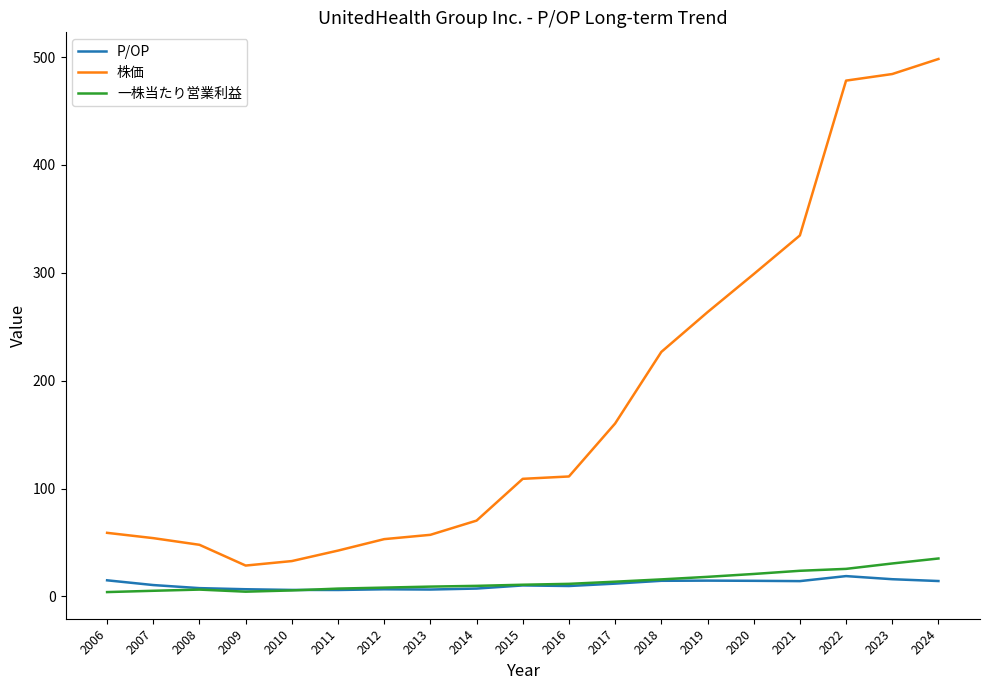

What is the maximum value for 一株当たり営業利益?

35.1